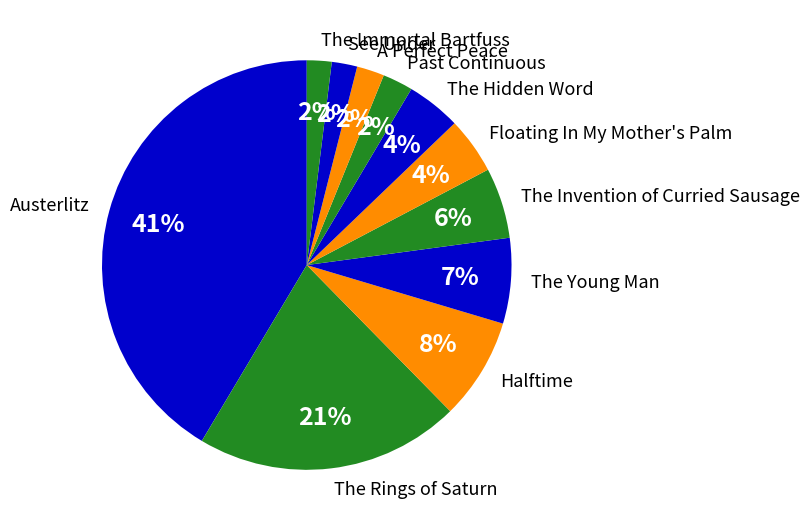

To the nearest percent, what is the average slice percentage?

9%